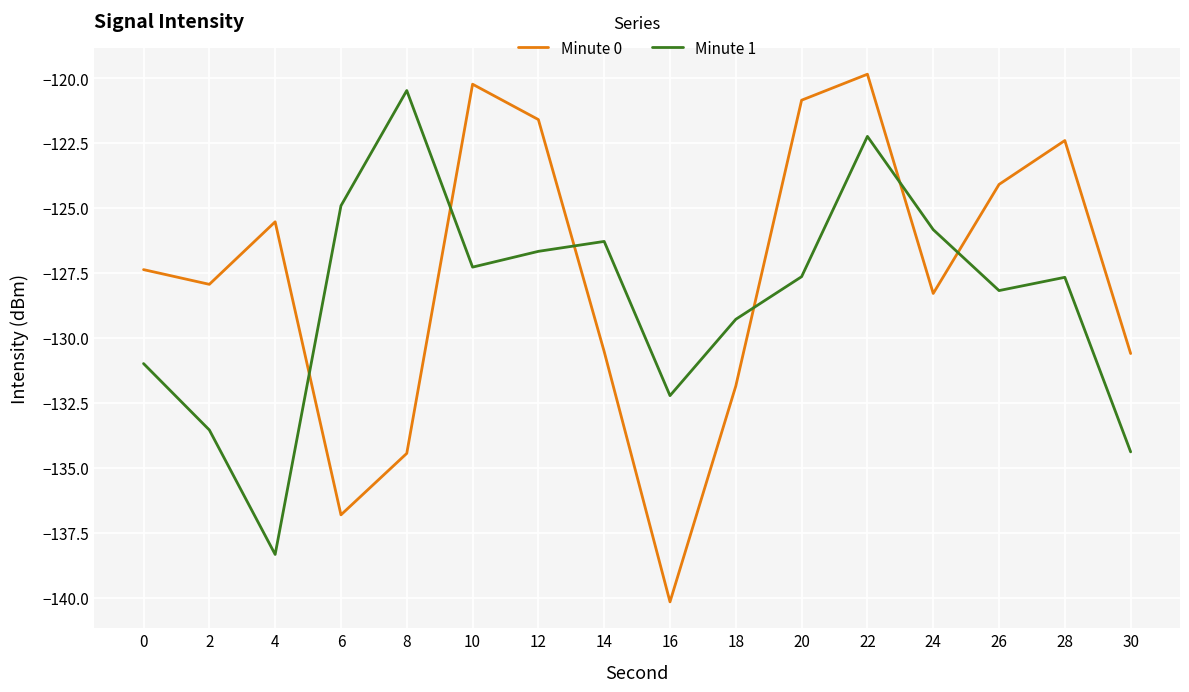

Which series changed the most between 6 and 24?

Minute 0